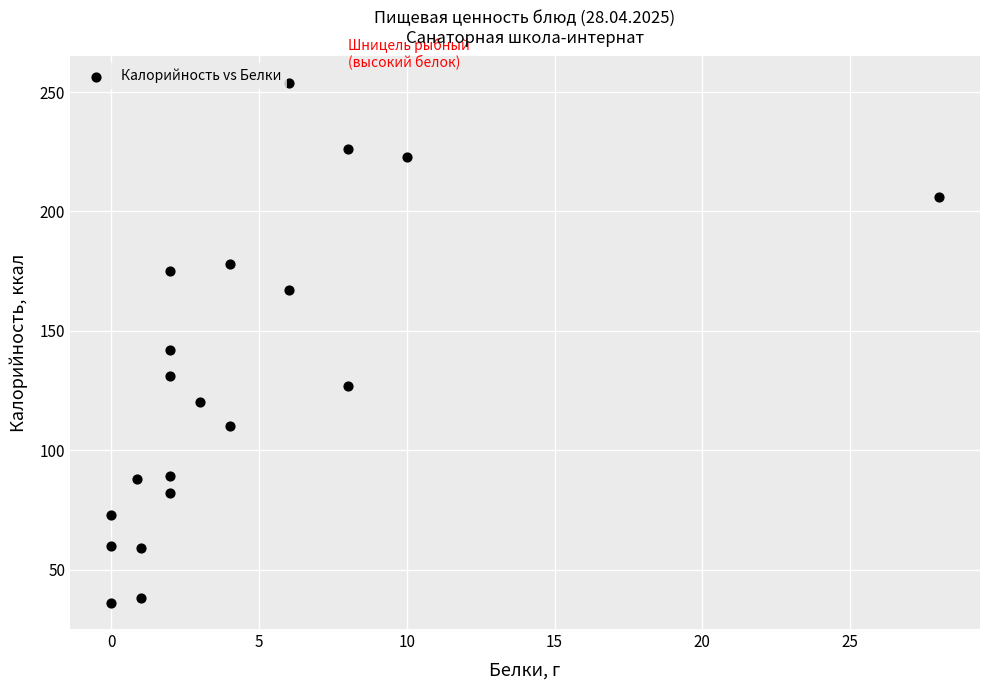

What Y value in the scatter plot is closest to 145?

142